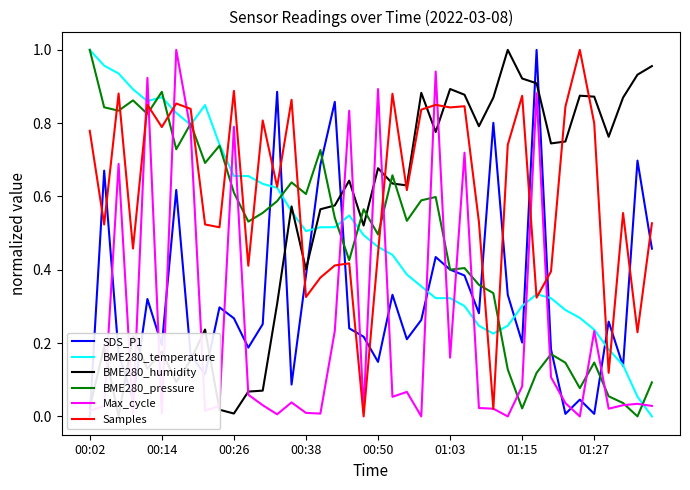

Which series has the largest range (max minus min)?

SDS_P1